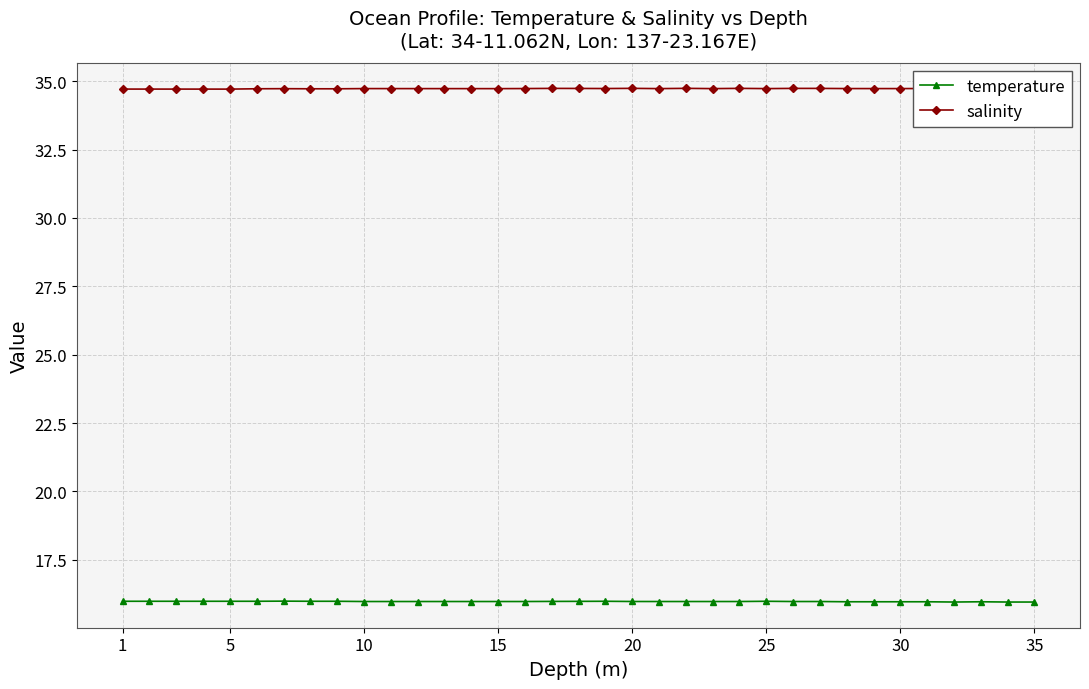

List the series in order of their peak value, highest first.

salinity, temperature